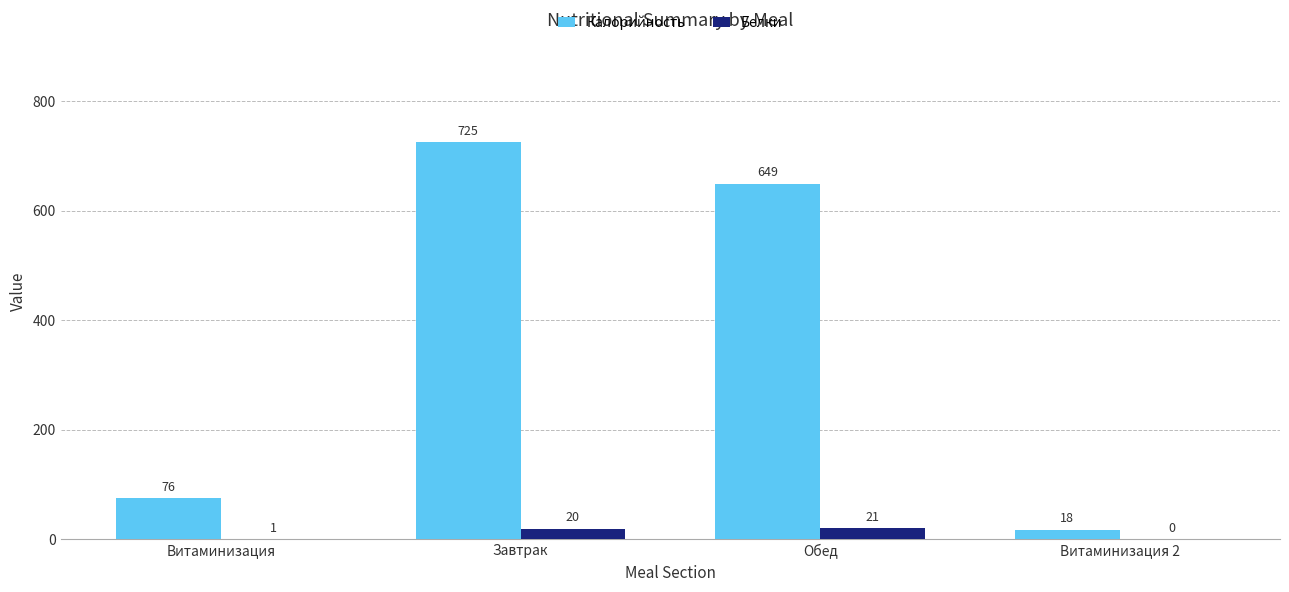

The value of Белки at Завтрак is 20. True or false?

True